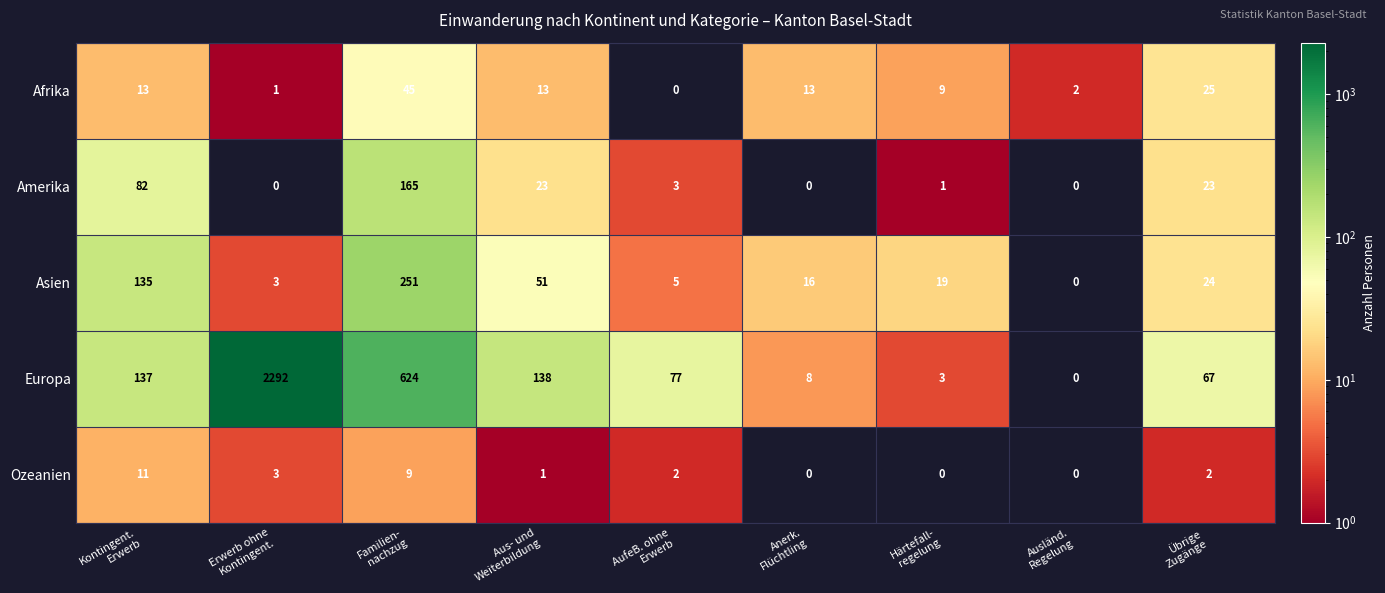

List the series in order of their peak value, lowest first.

Ozeanien, Afrika, Amerika, Asien, Europa